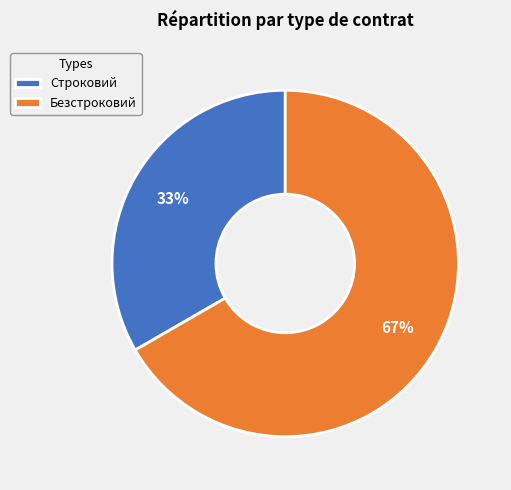

Which slice is the largest?

Безстроковий